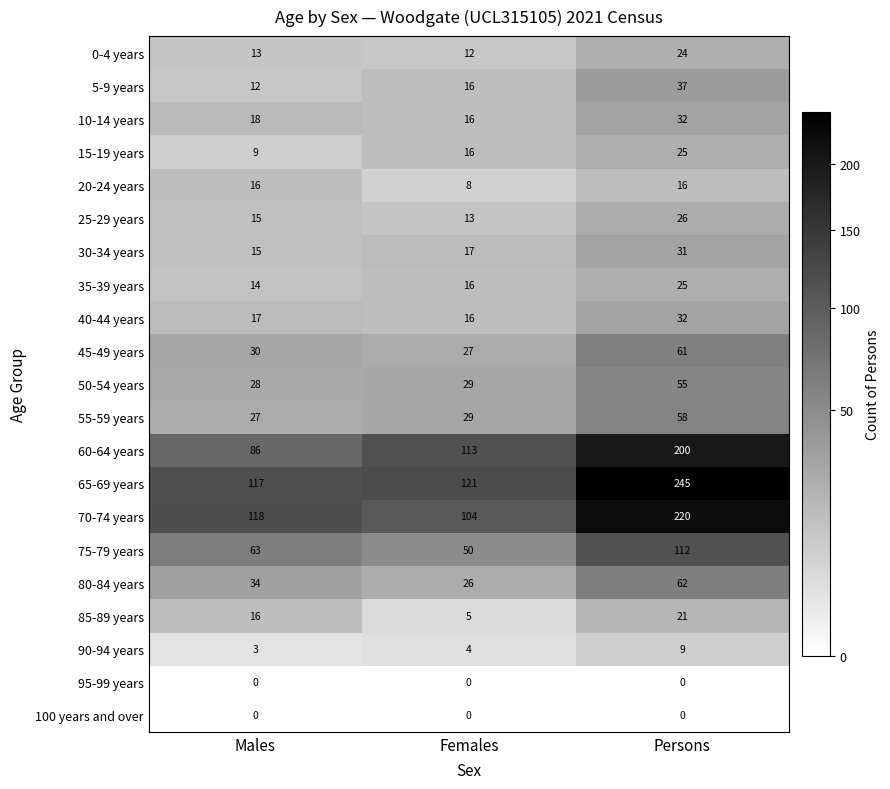

What is the total value across all series at Males?

651